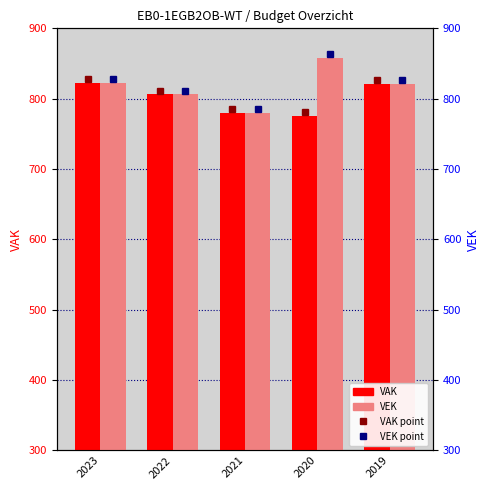

Where does the VAK series first go above 806?

2023